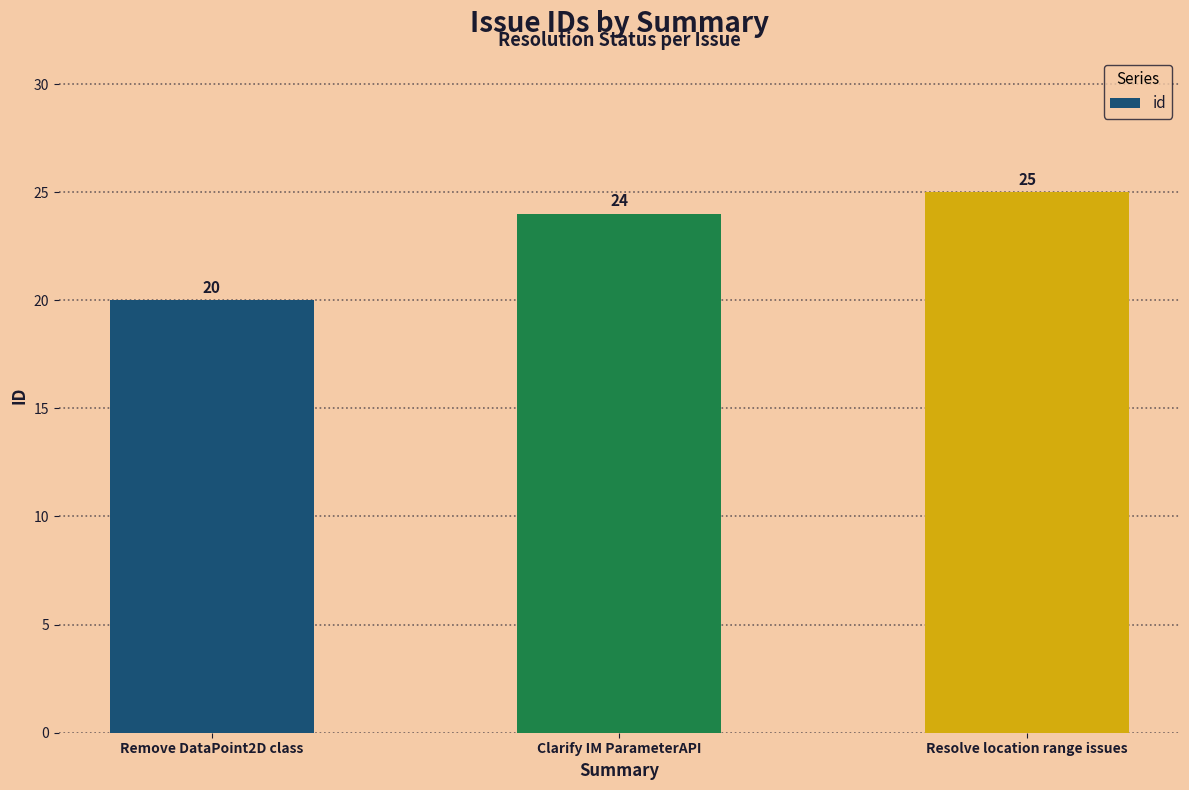

What is the value of the 3rd bar from the left?

25